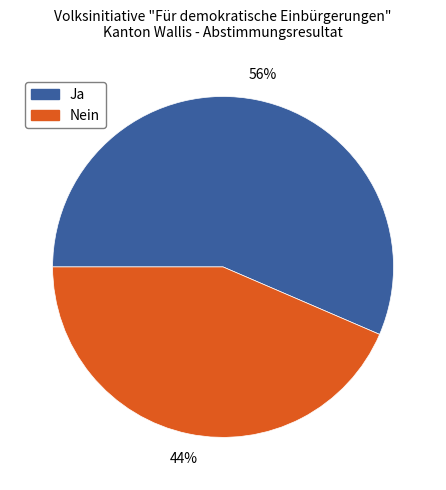

Which has a higher value, Ja or Nein?

Ja